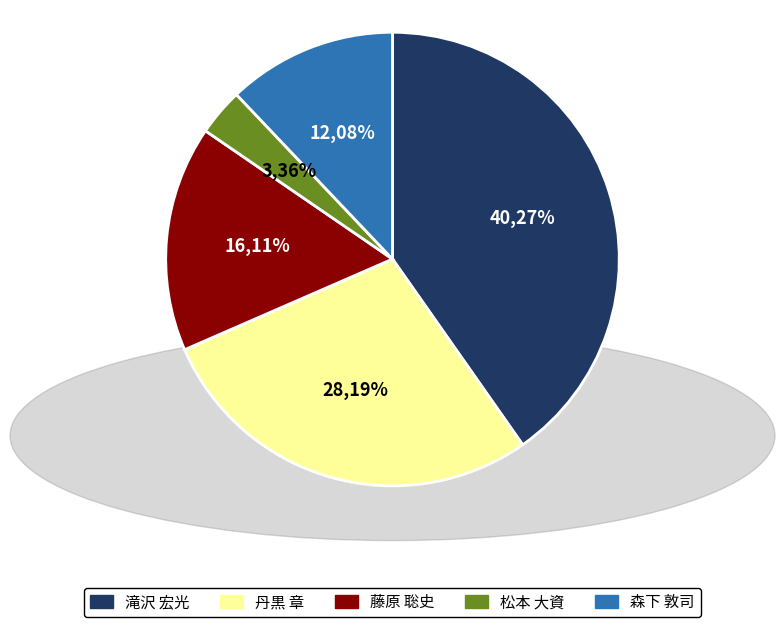

How many slices are in this pie chart?

5